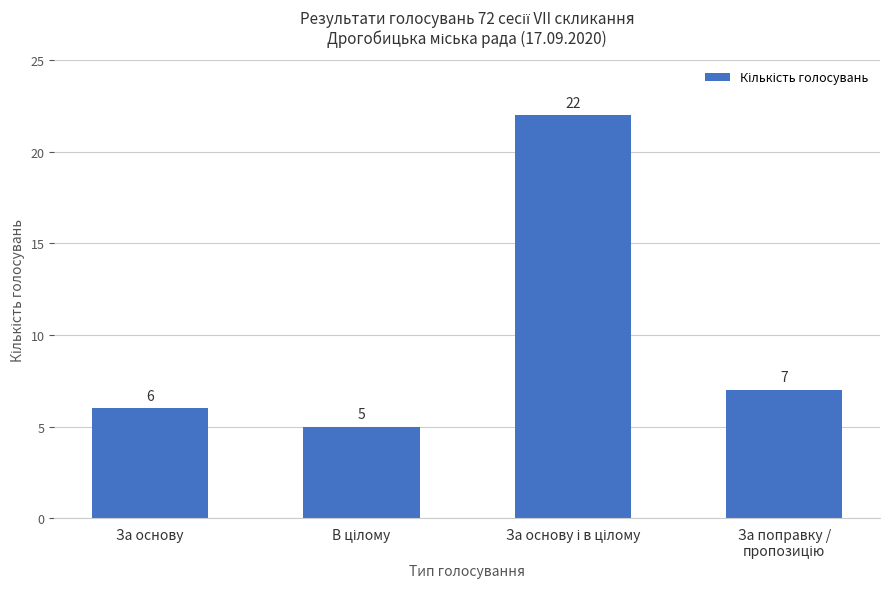

What is the value of the 4th bar from the left?

7